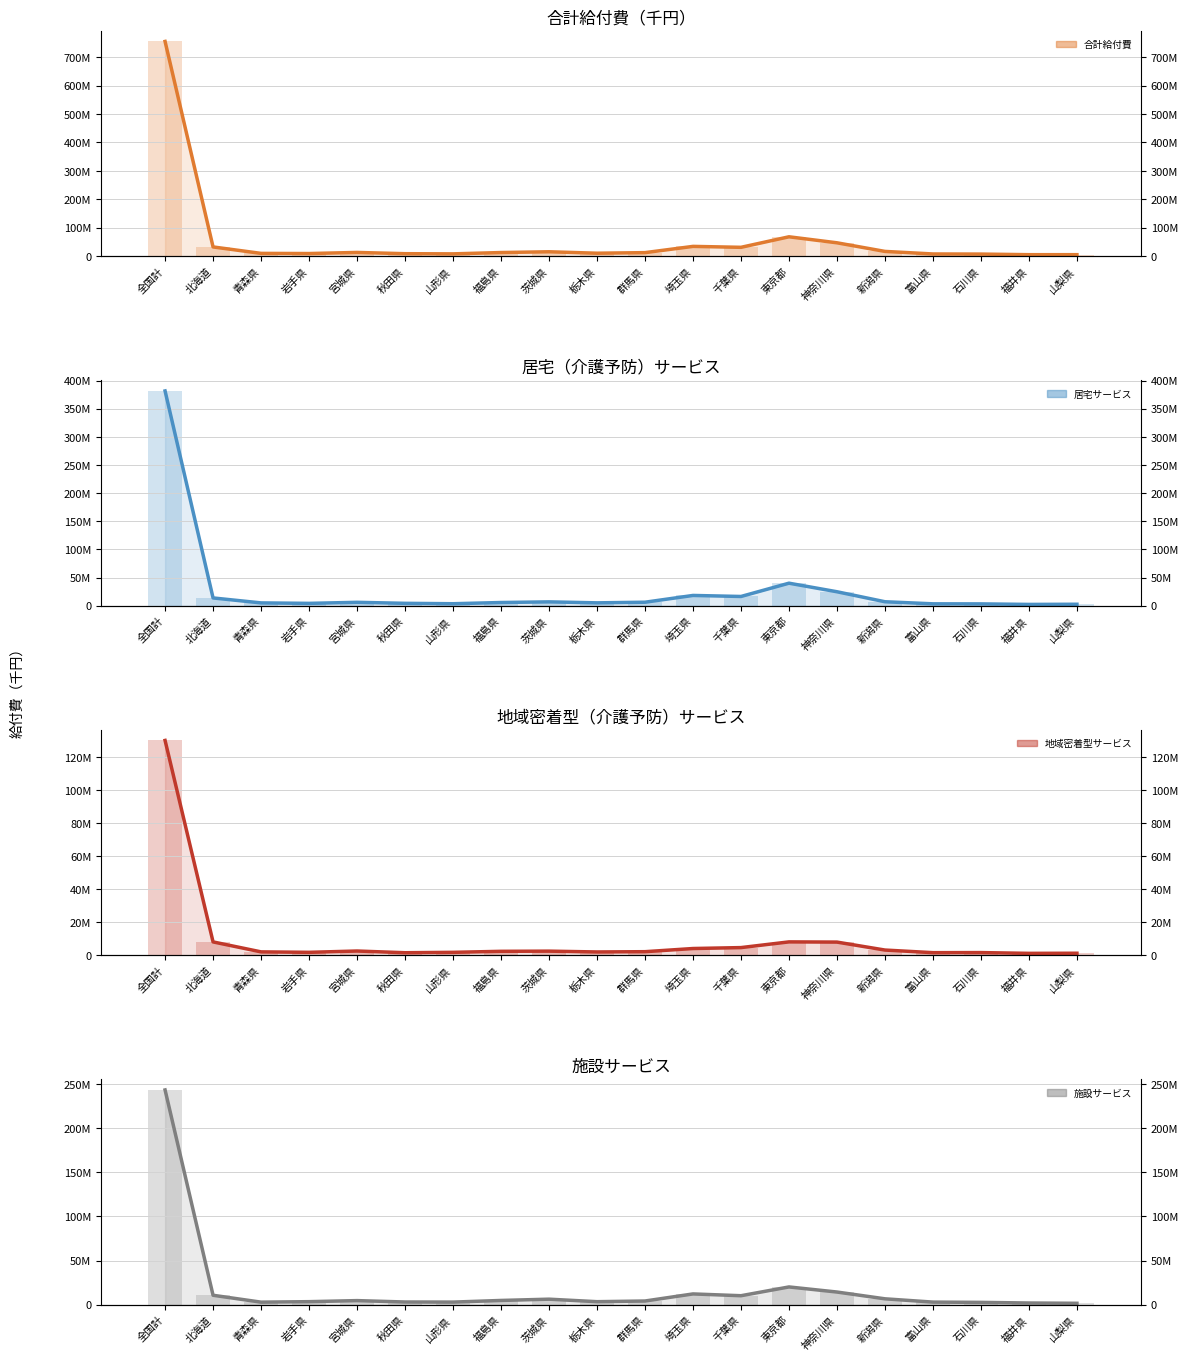

What is the sum of the 居宅サービス values at 富山県 and 北海道?

17090714.8